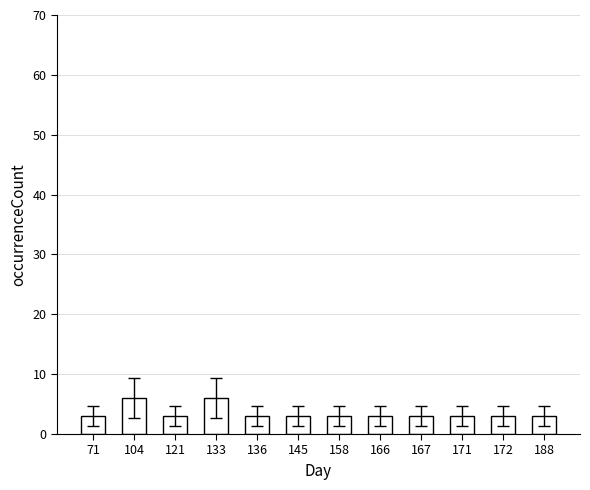

What is the average value?

4